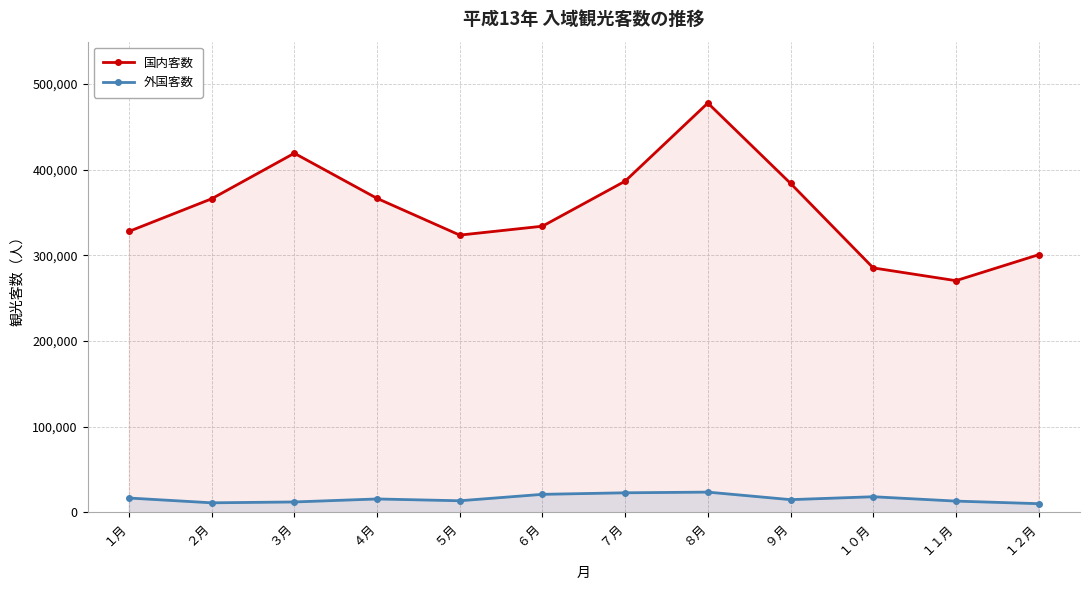

Which series has the largest range (max minus min)?

国内客数